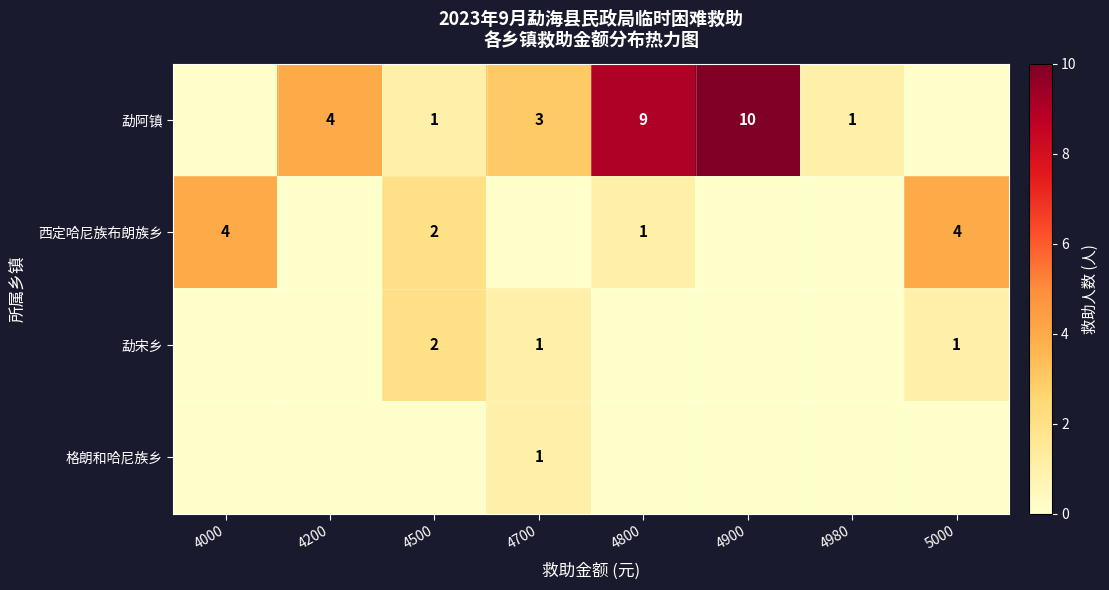

The value of 西定哈尼族布朗族乡 at 4500 is 2. True or false?

True